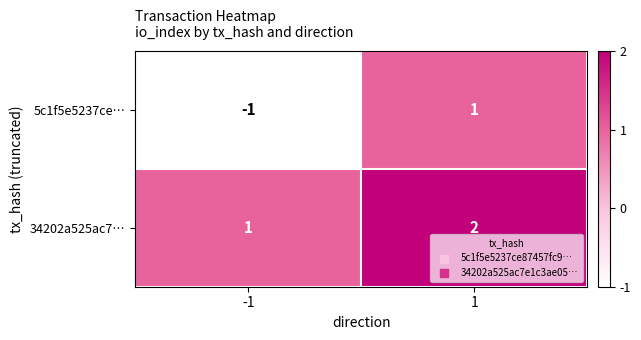

List the labels in order of 34202a525ac7… value, smallest first.

-1, 1